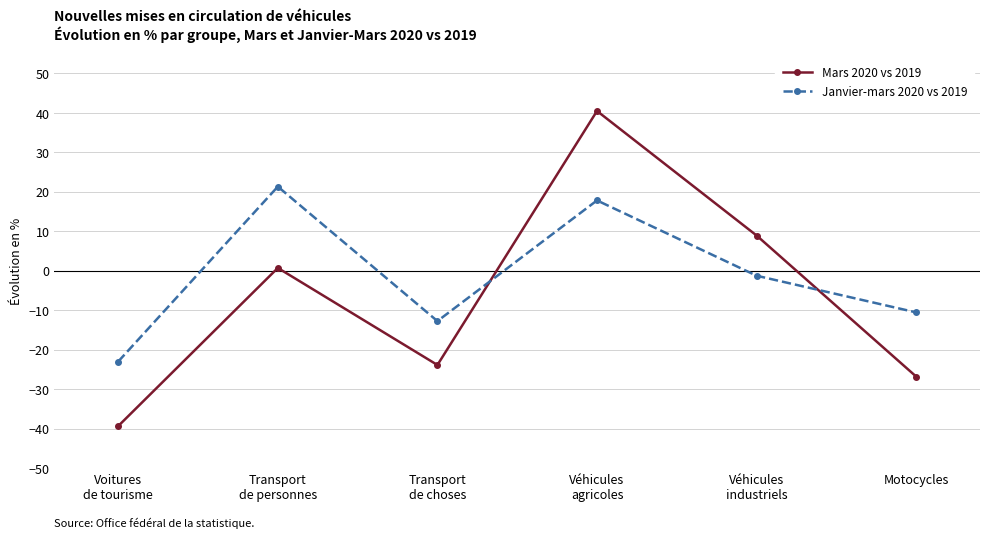

Which series changed the most between Véhicules
agricoles and Motocycles?

Mars 2020 vs 2019